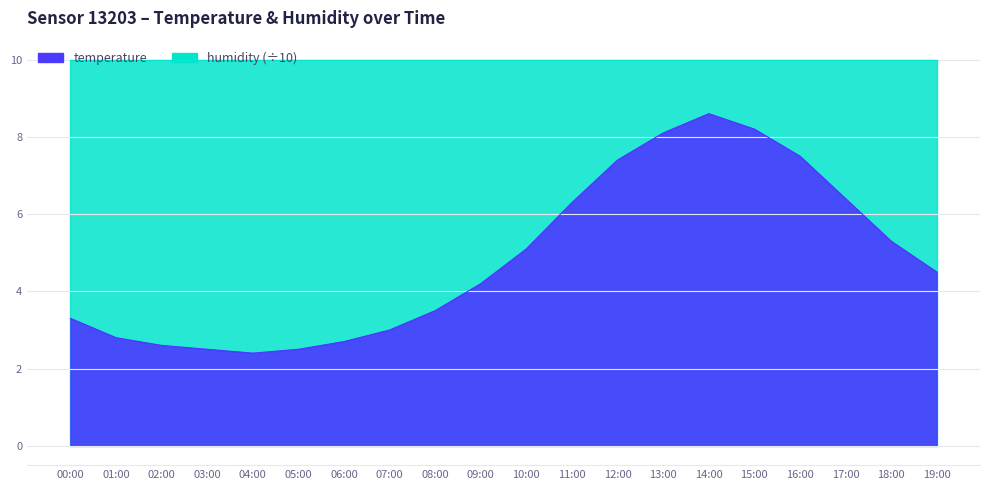

Reading right to left, transcribe all the data shown in this chart.

19:00=4.5	18:00=5.3	17:00=6.4	16:00=7.5	15:00=8.2	14:00=8.6	13:00=8.1	12:00=7.4	11:00=6.3	10:00=5.1	09:00=4.2	08:00=3.5	07:00=3.0	06:00=2.7	05:00=2.5	04:00=2.4	03:00=2.5	02:00=2.6	01:00=2.8	00:00=3.3